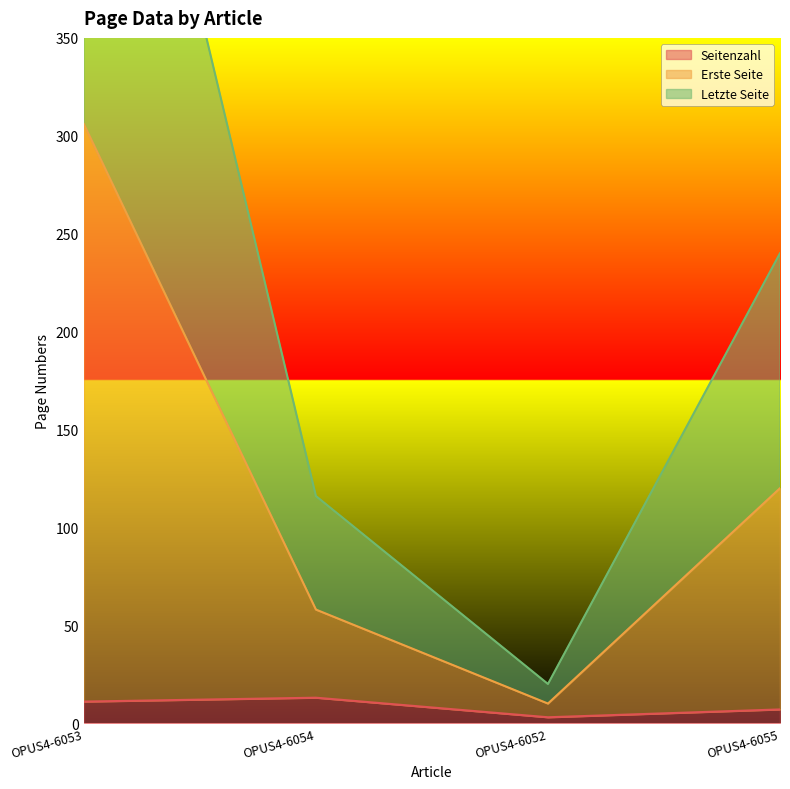

List the series in order of their peak value, lowest first.

Seitenzahl, Erste Seite, Letzte Seite